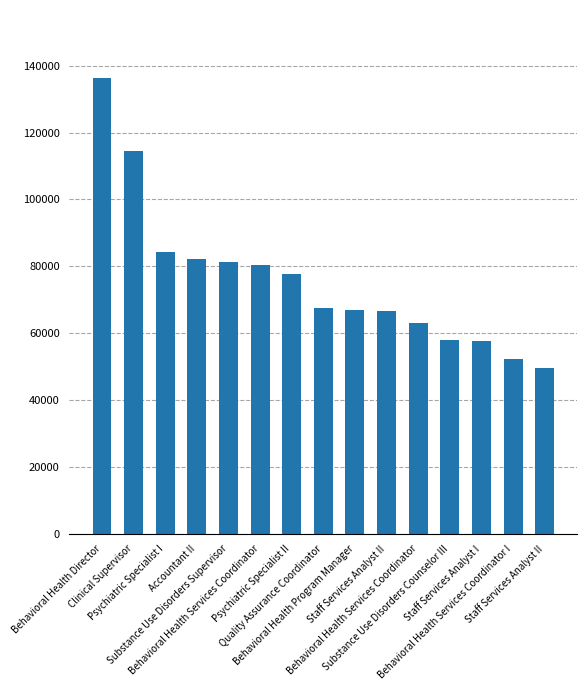

The value at Behavioral Health Services Coordinator is 24965. True or false?

False